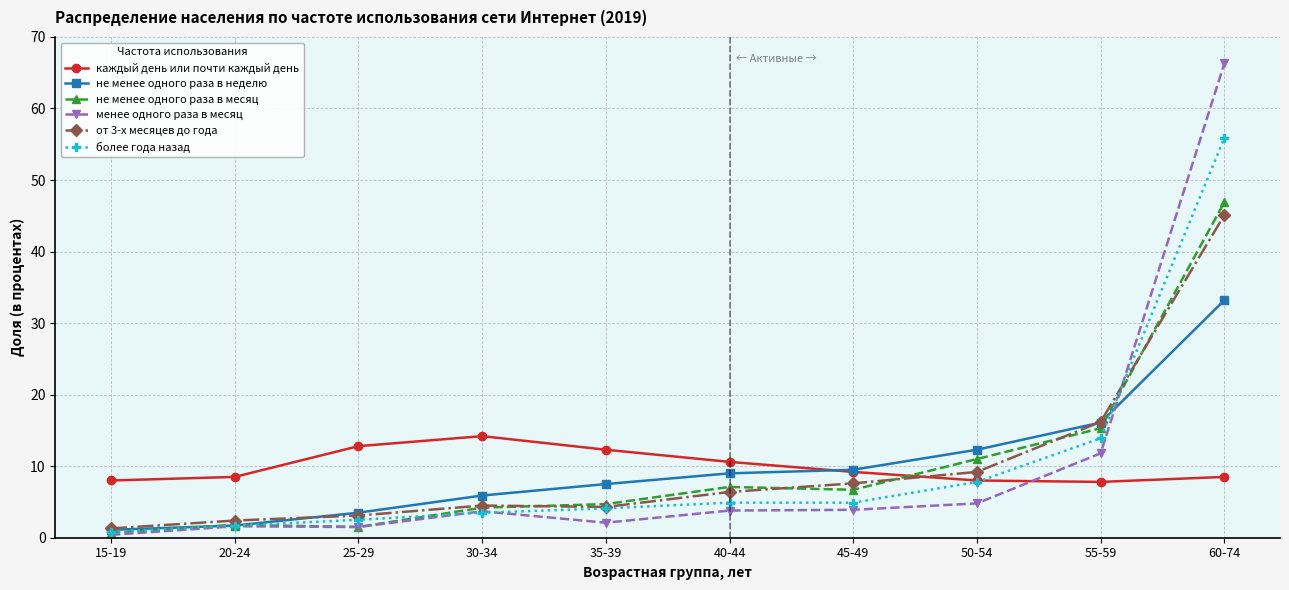

Does the chart have visible grid lines?

Yes